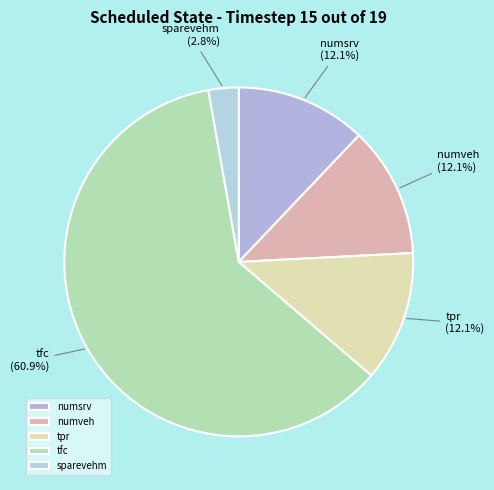

What percentage is the numveh slice, to the nearest percent?

12%